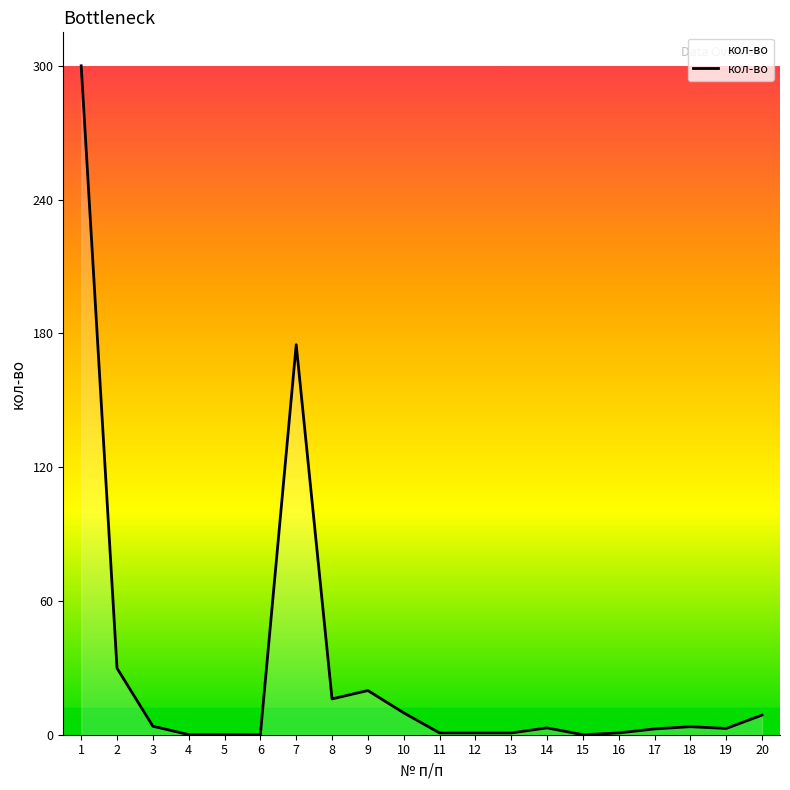

What is the change in value from 7 to 18?

-171.2